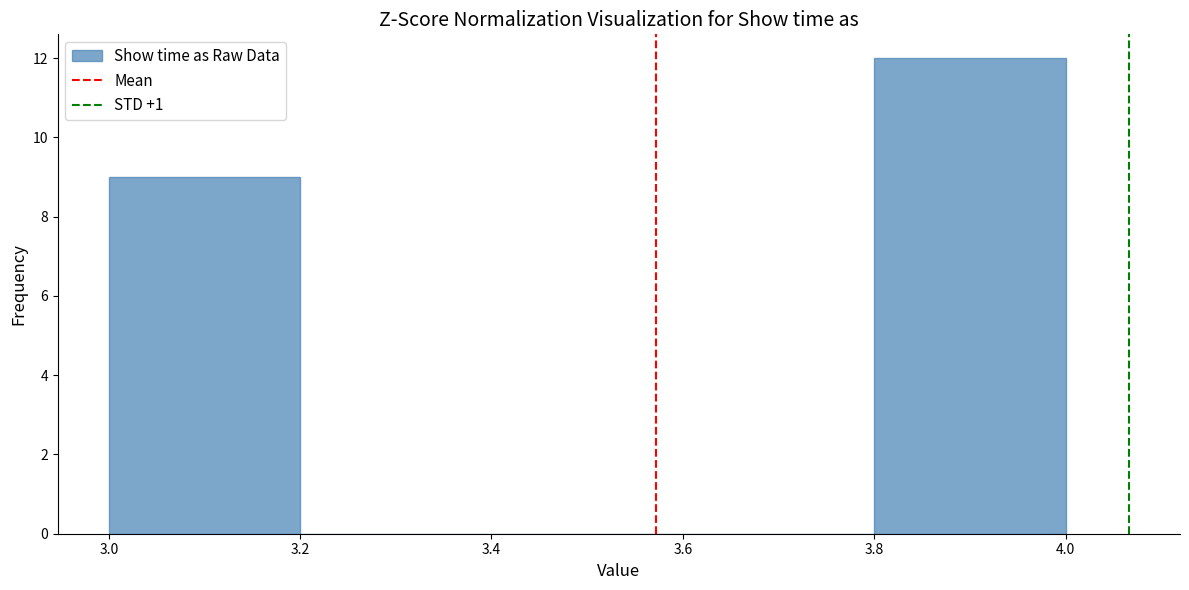

Reading left to right, transcribe this chart: for each bar, give the range it covers on the x-axis and its height. The values are not printed on the chart, so give them approximately, as read against the axis.

3.0 to 3.2: 9
3.2 to 3.4: 0
3.4 to 3.6: 0
3.6 to 3.8: 0
3.8 to 4.0: 12